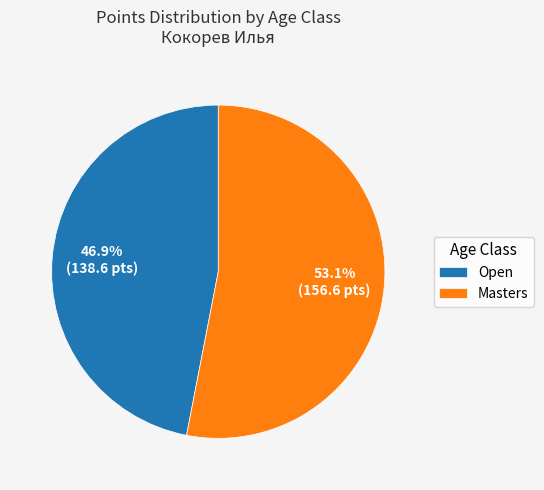

To the nearest percent, what is the combined percentage of Masters and Open?

100%